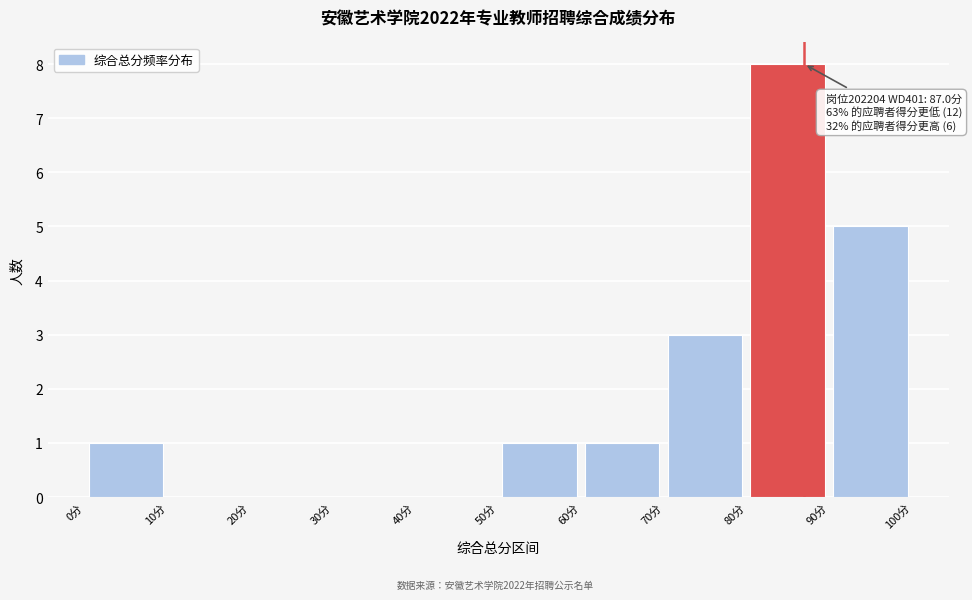

Over which range of the x-axis is the bar tallest?

80 to 90